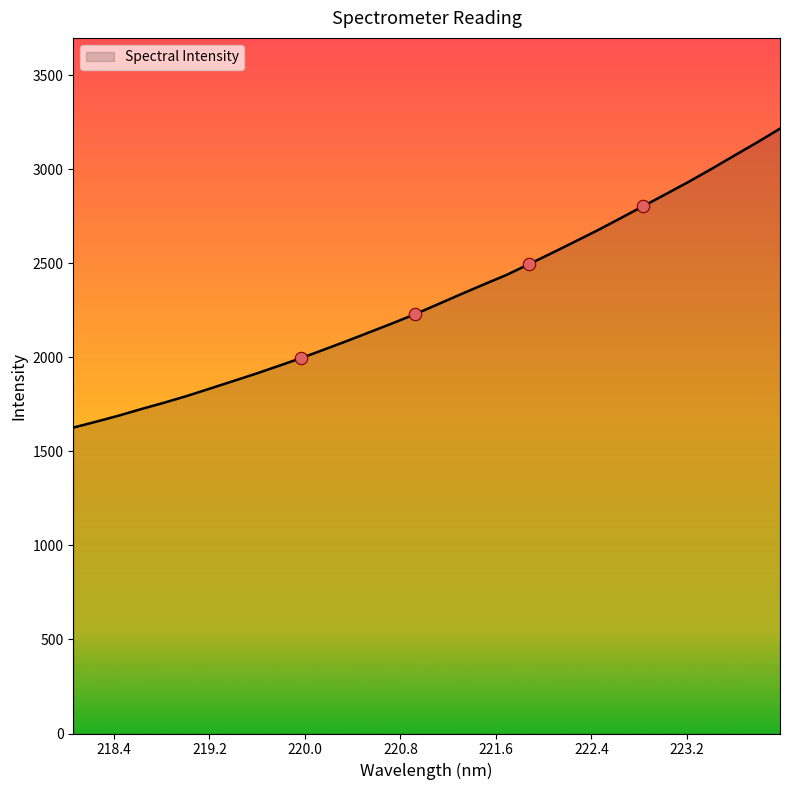

What is the greatest value displayed?

3215.1